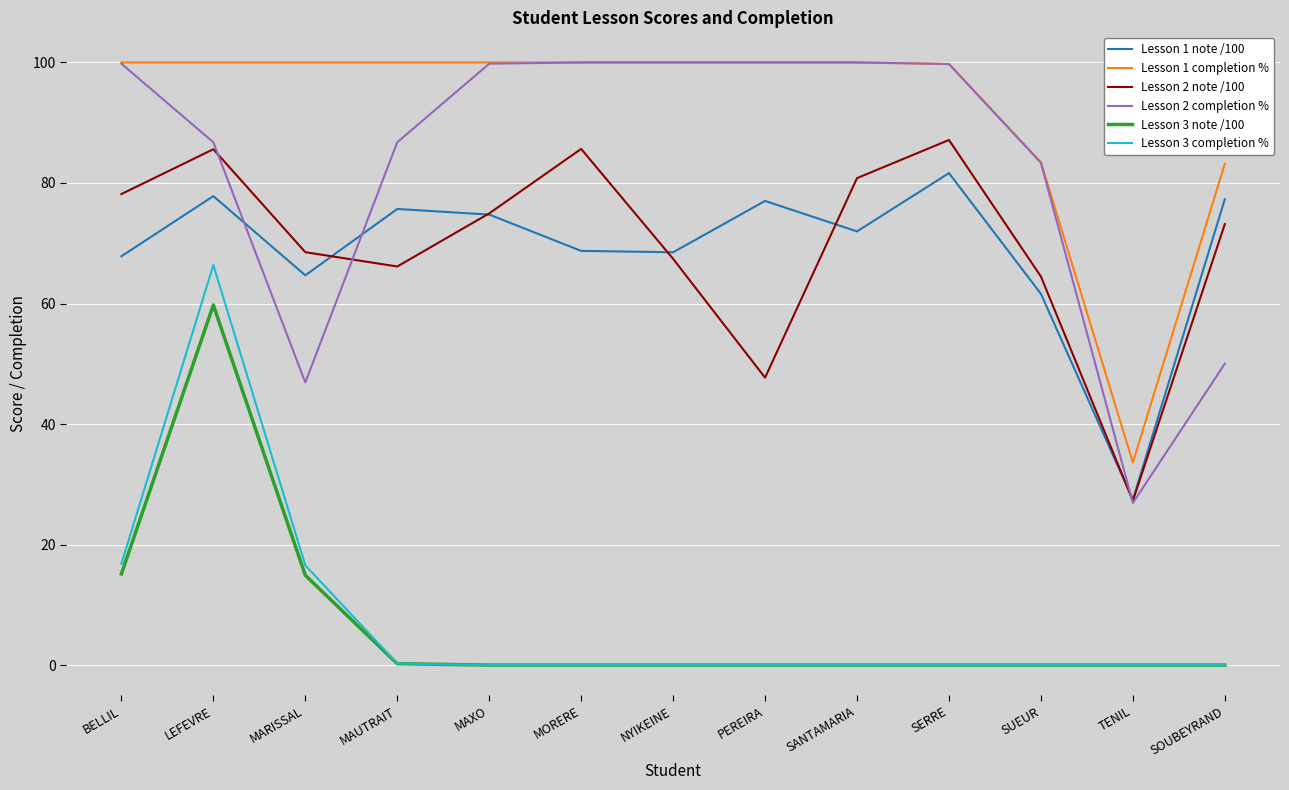

True or false: Lesson 3 completion % and Lesson 2 note /100 cross at least once.

False